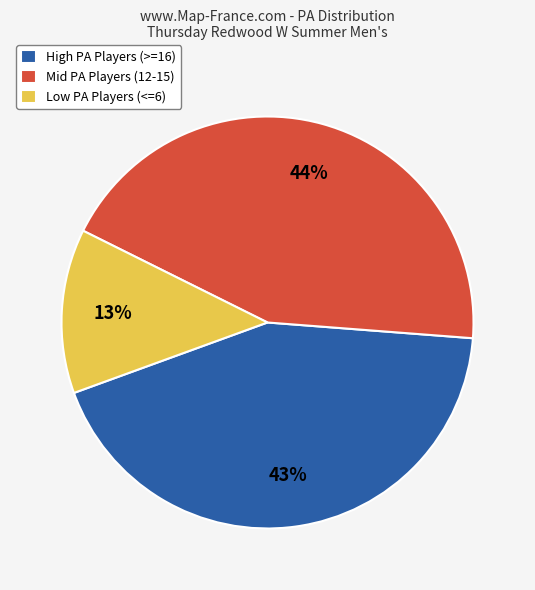

How many segments does this pie chart have?

3